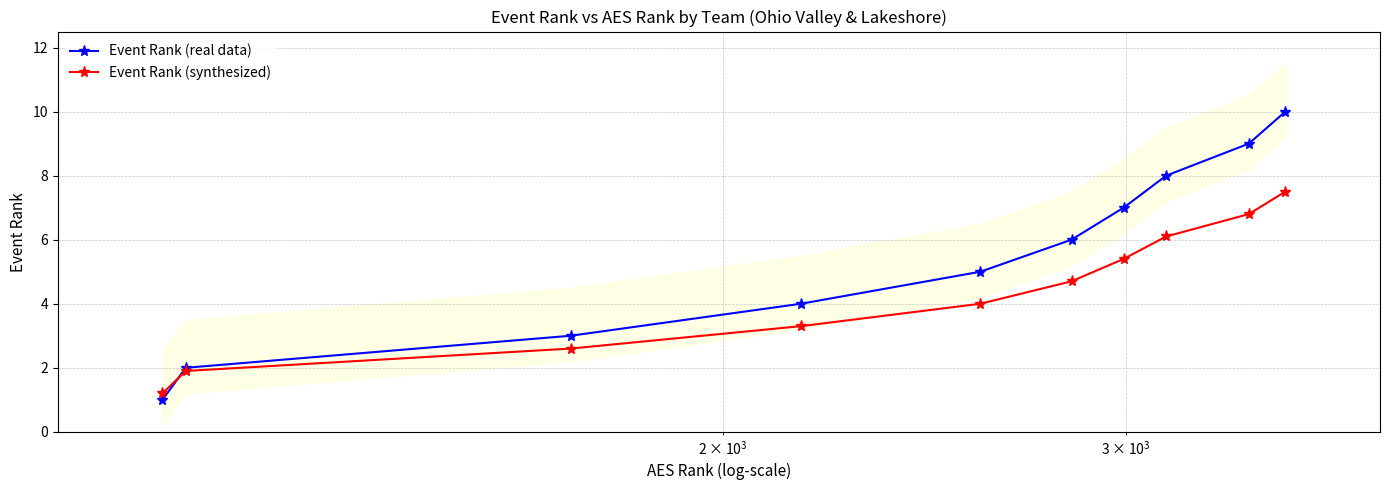

What is the minimum value for Event Rank (synthesized)?

1.2